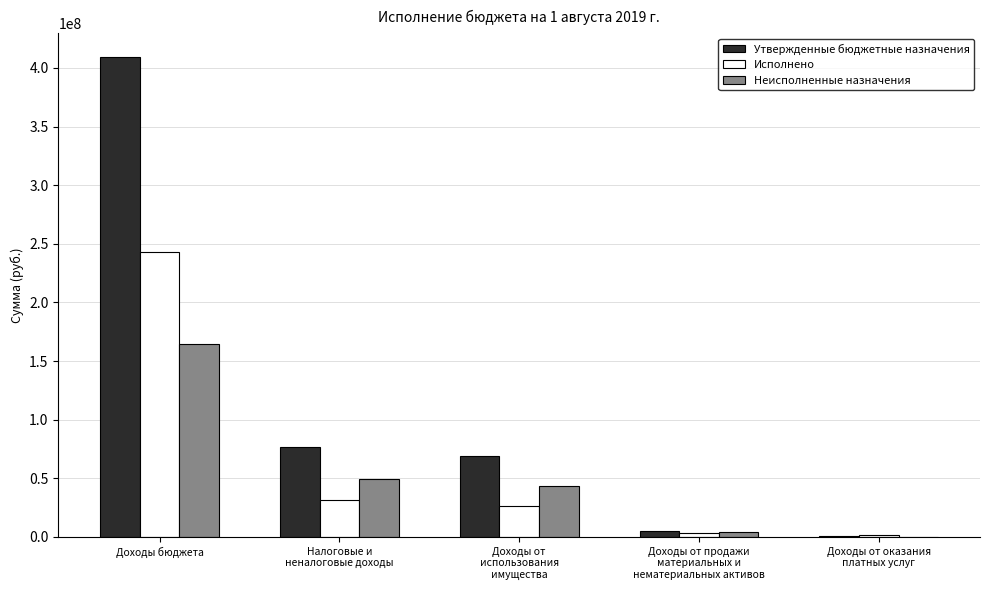

What is the sum of all Утвержденные бюджетные назначения values?

560999714.0